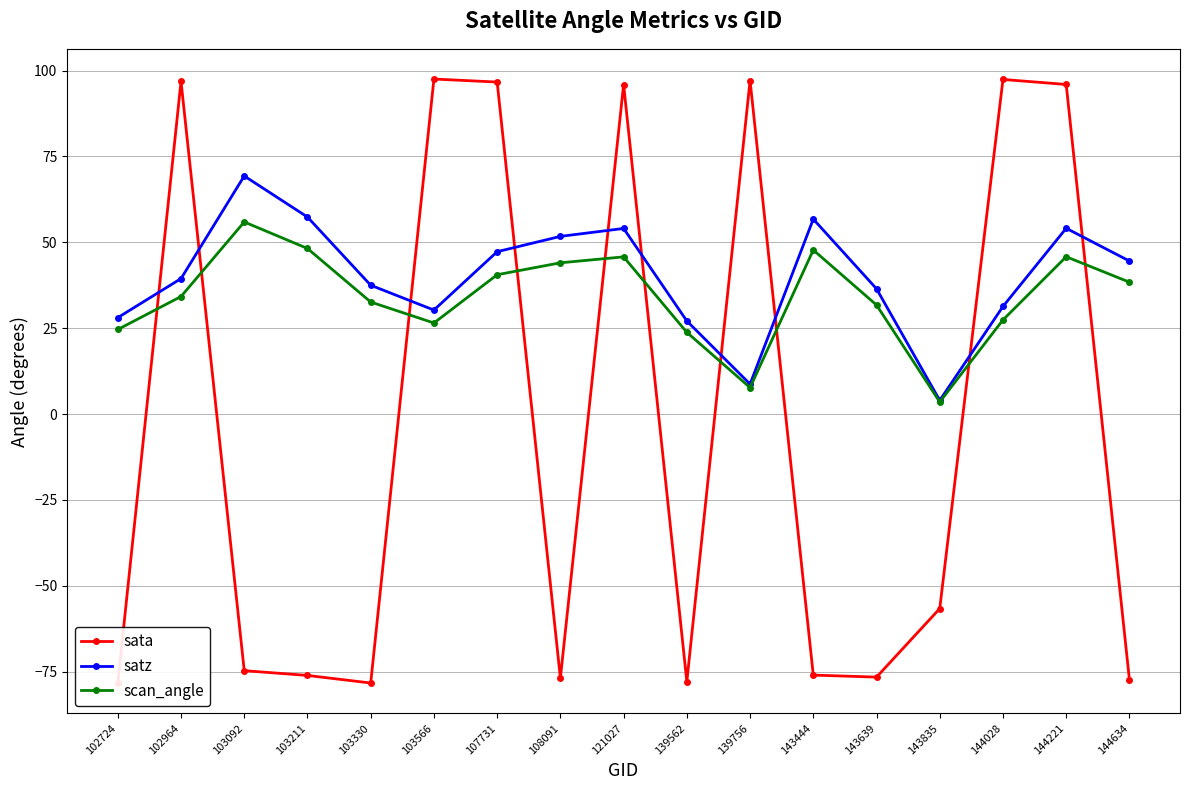

Which series changed the most between 103211 and 144221?

sata